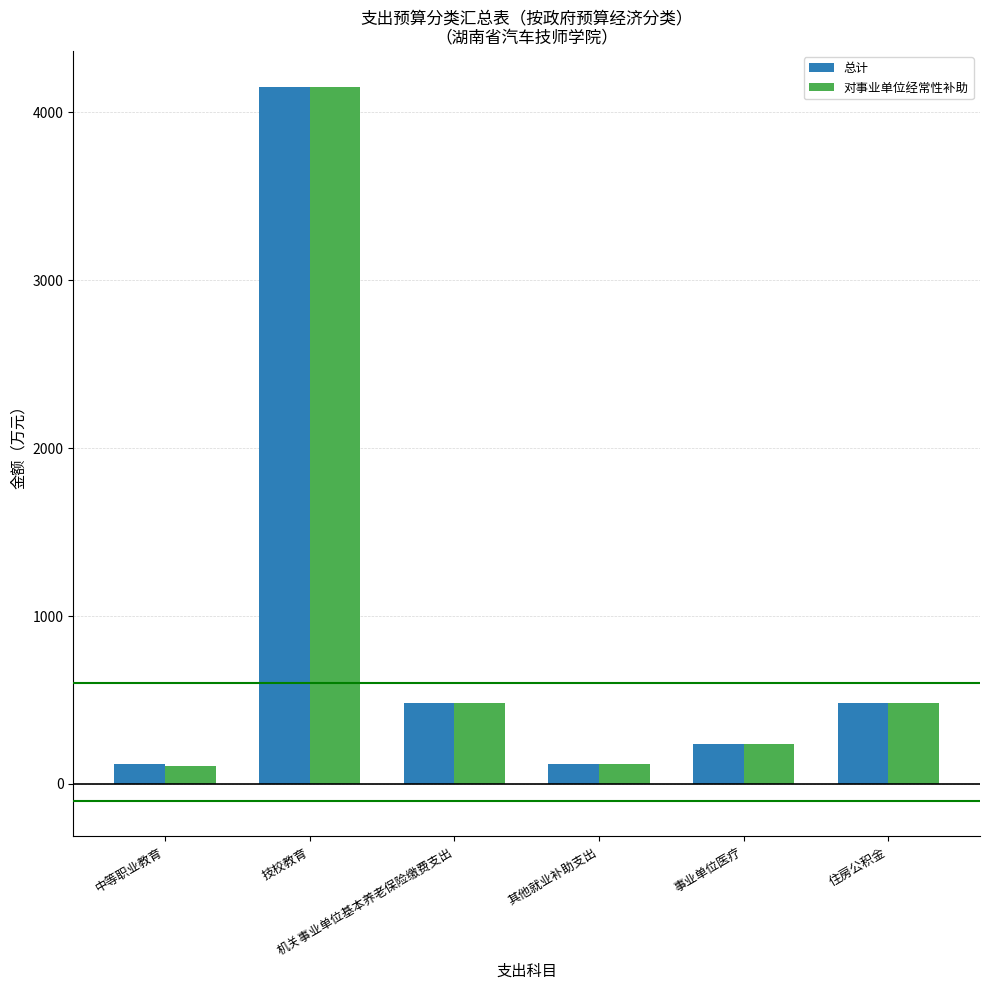

What is the label of the 6th bar from the left?

住房公积金